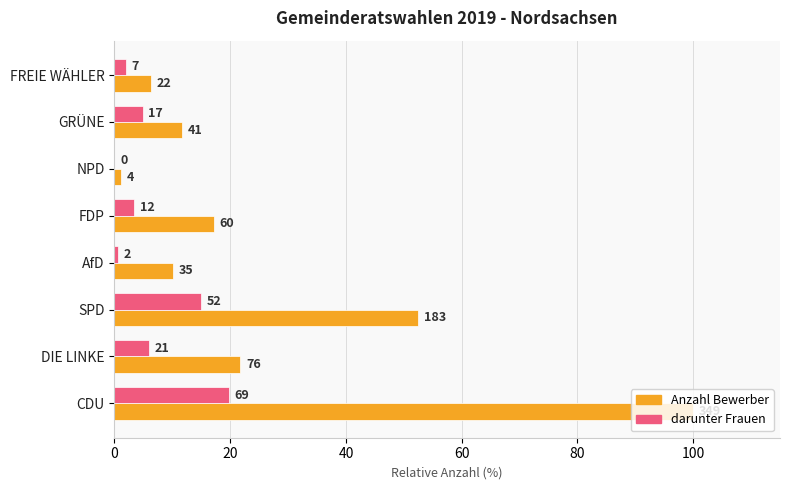

What are all the series names shown in the legend?

Anzahl Bewerber, darunter Frauen